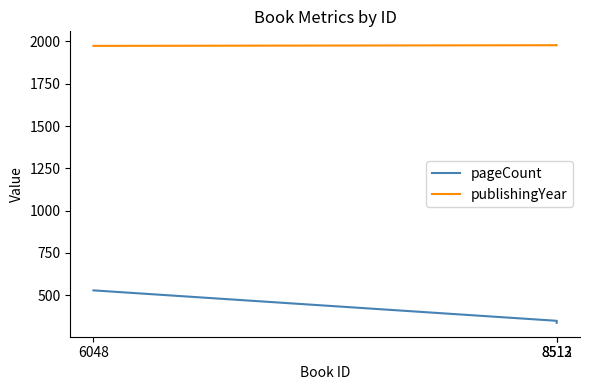

What is the maximum value for pageCount?

528